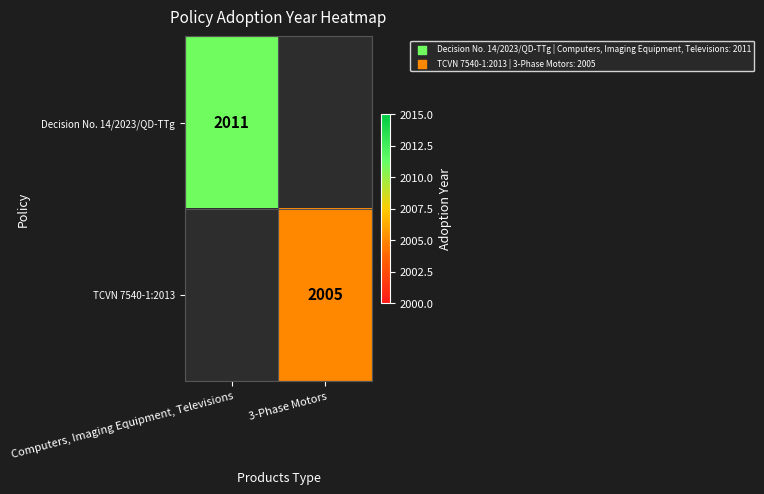

Is it true that TCVN 7540-1:2013 equals 2005 at 3-Phase Motors?

True